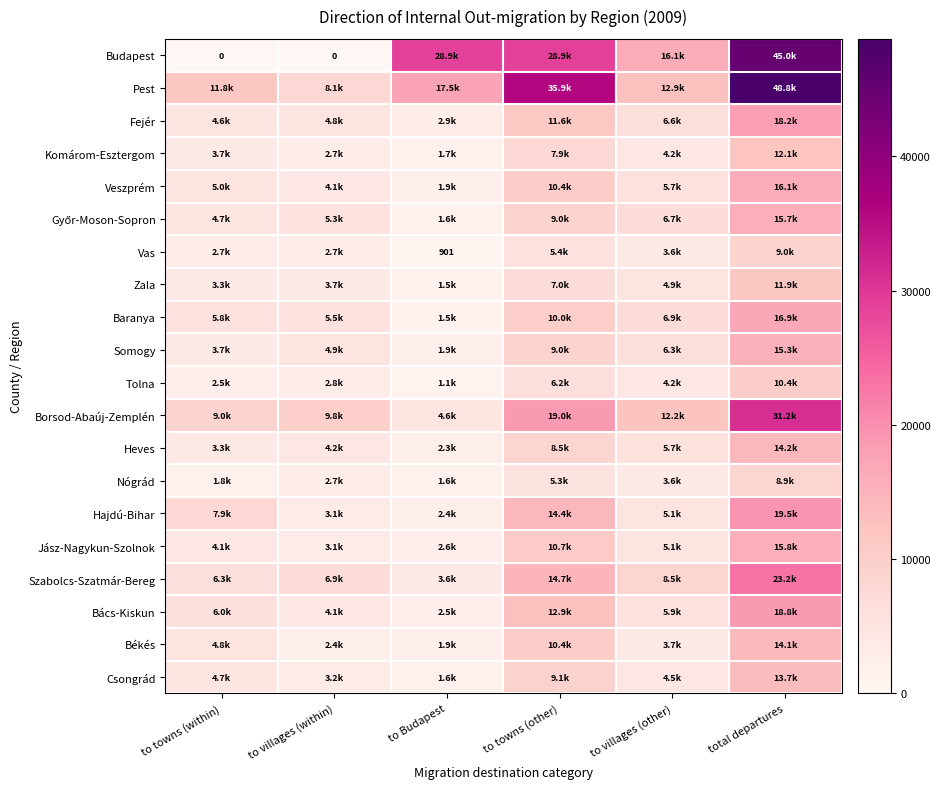

What is the approximate value of Komárom-Esztergom at to towns (other), to the nearest 100?

7900